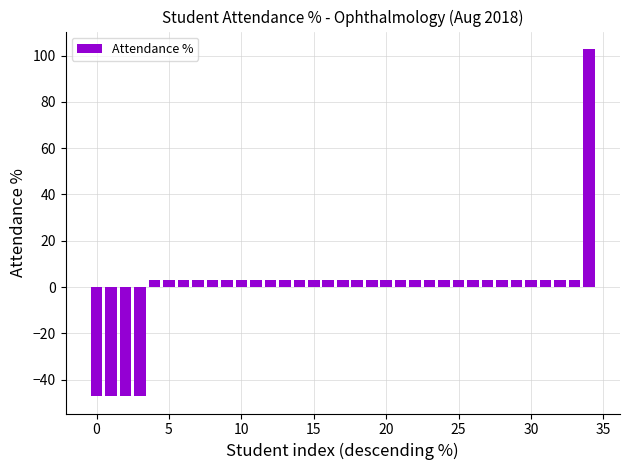

How many bars are there in total?

35